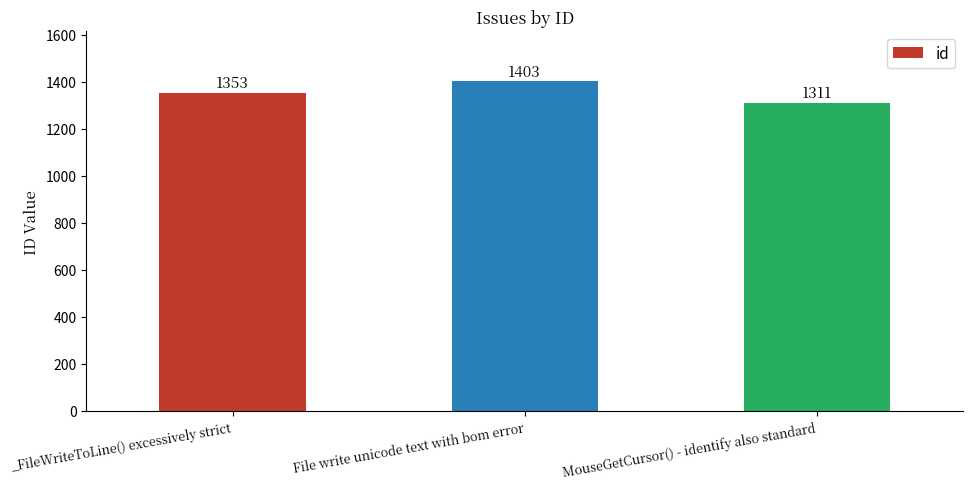

How many bars are there in total?

3